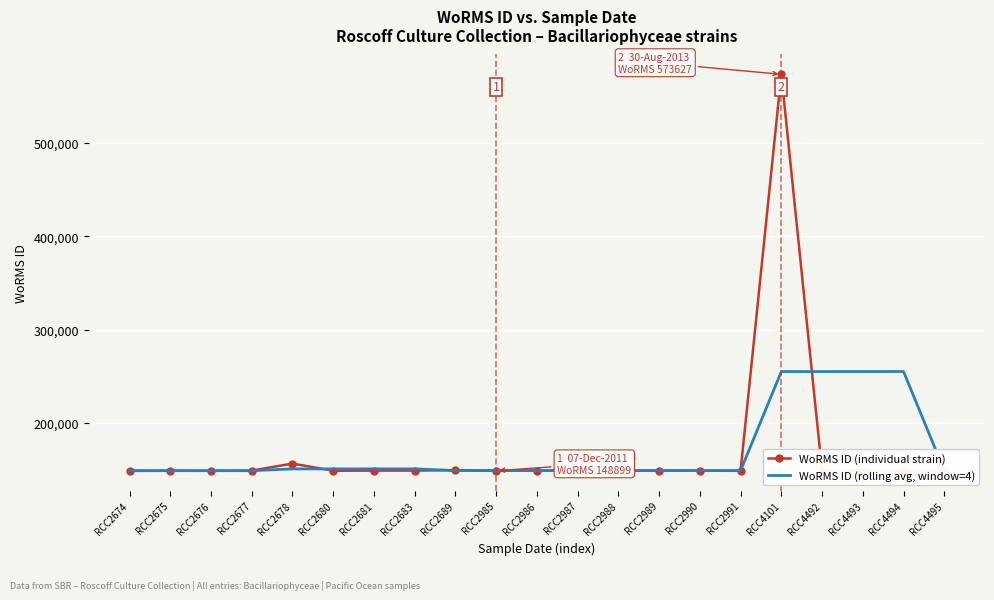

List the series in order of their peak value, lowest first.

WoRMS ID (rolling avg, window=4), WoRMS ID (individual strain)